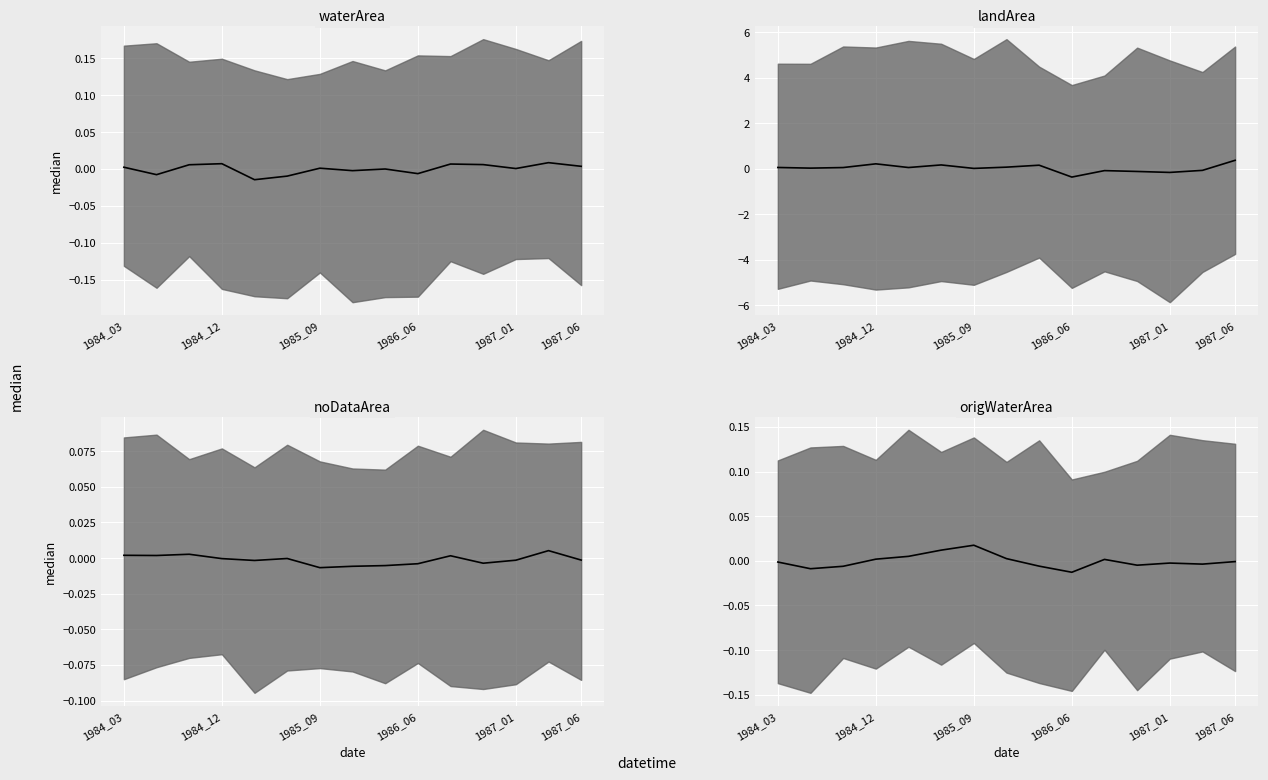

True or false: origWaterArea median has a value of 0.0 at 1985_09.

False